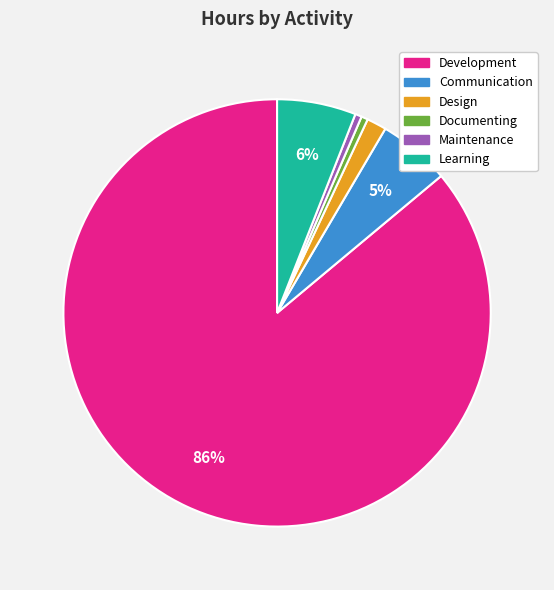

Do Documenting and Learning together represent more than half of the pie?

No